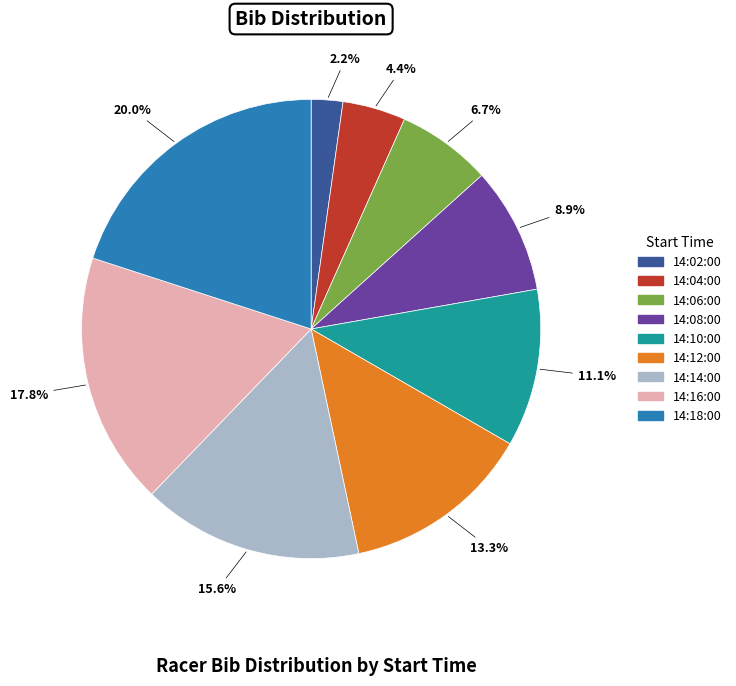

Is it true that 14:12:00 is 13% of the pie?

True